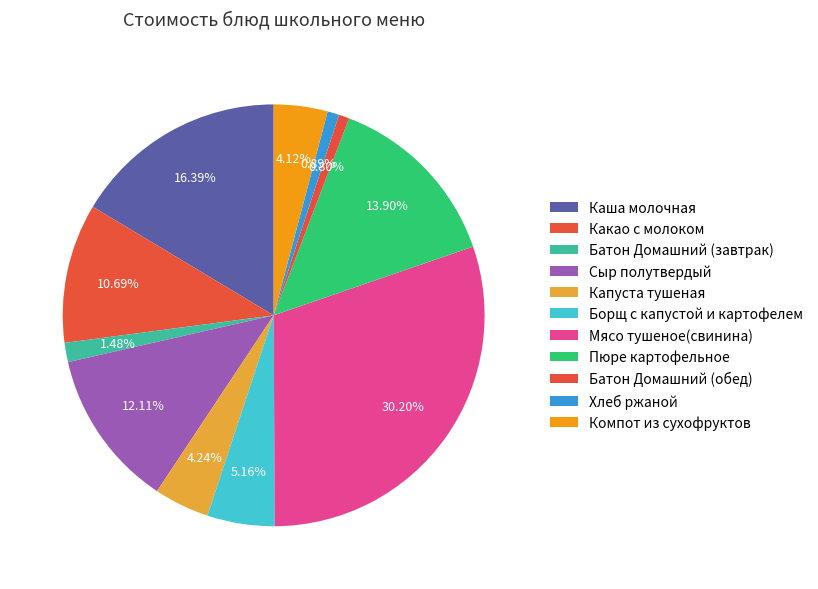

True or false: Пюре картофельное accounts for 14% of the total.

True